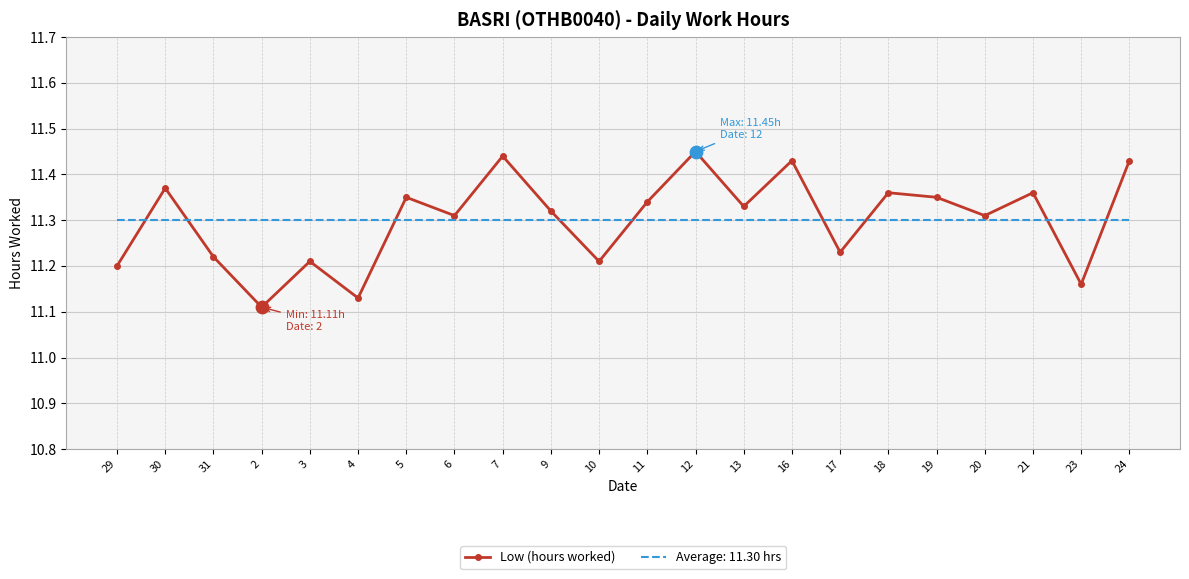

Which series has the largest range (max minus min)?

Low (hours worked)